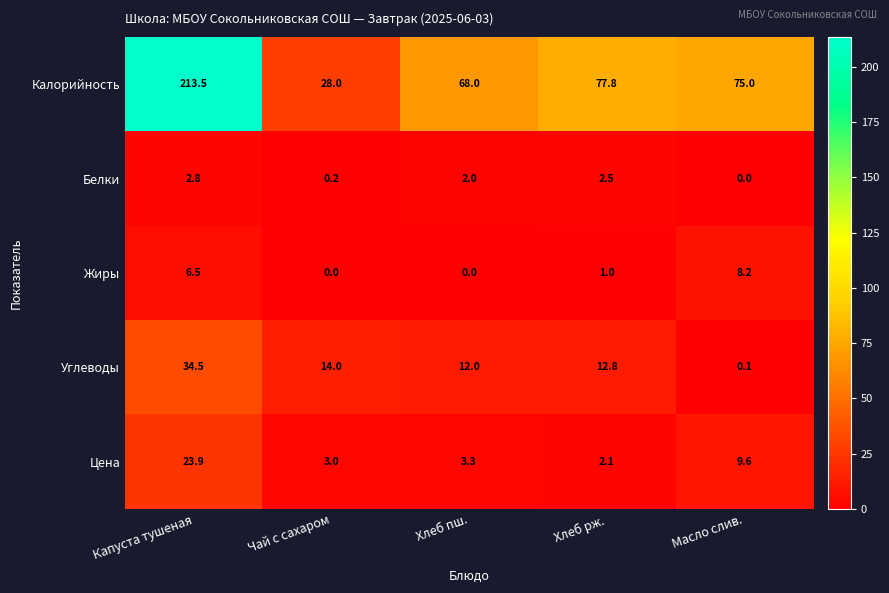

Count the number of data series in this chart.

5